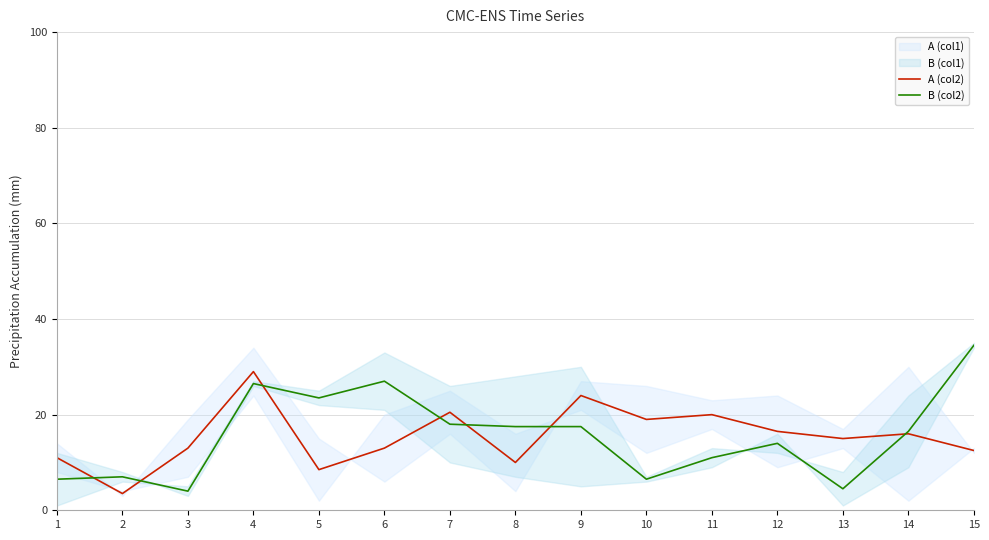

Where is A (col2) nearest to the value 16?

14